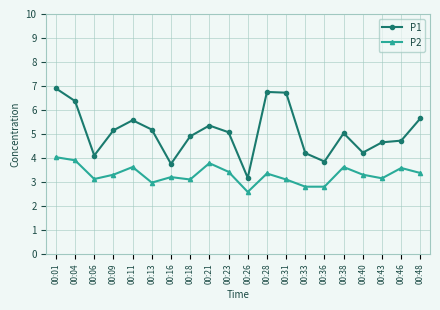

True or false: P2 and P1 intersect in this chart.

False